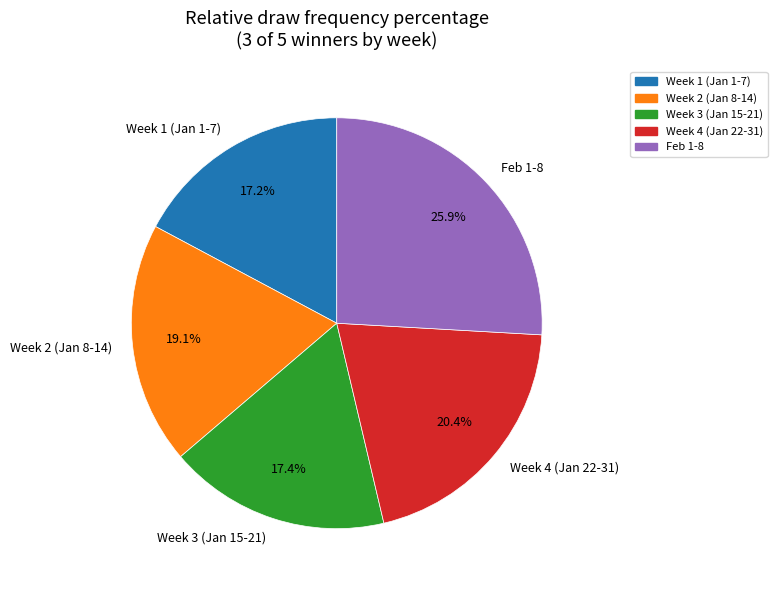

Between Week 2 (Jan 8-14) and Week 4 (Jan 22-31), which is larger?

Week 4 (Jan 22-31)